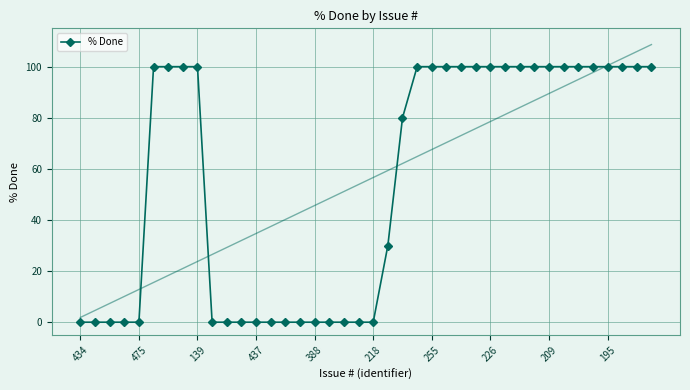

How many values are below 100?

19